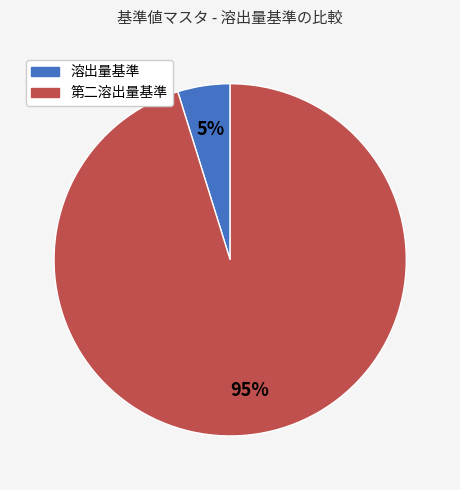

To the nearest percent, what is the average slice percentage?

50%